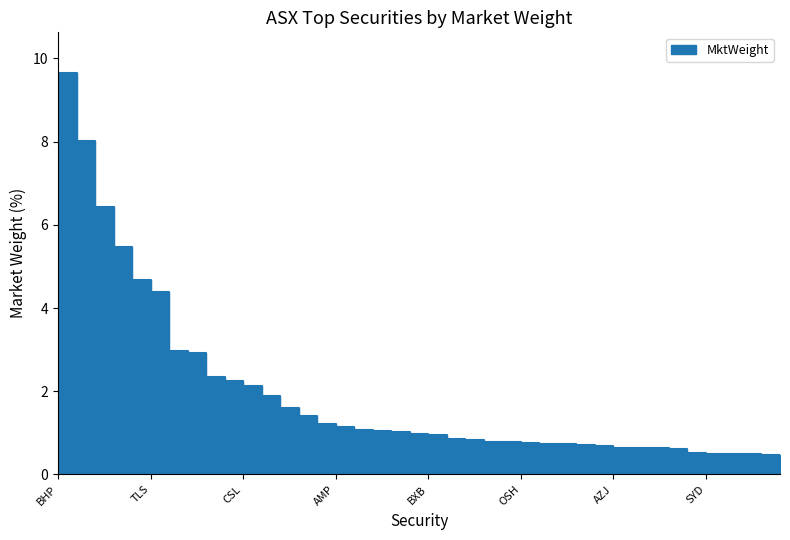

What is the average value?

1.9